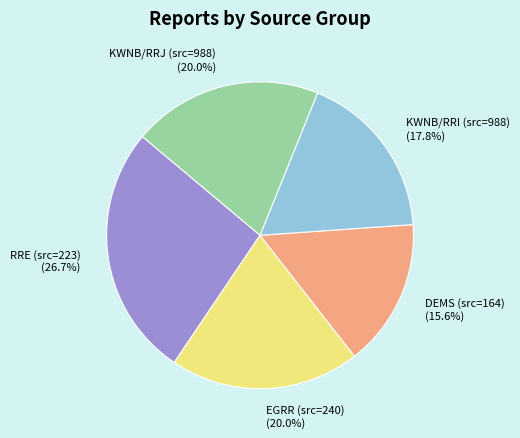

What is the smallest slice in the pie chart?

DEMS (src=164) (15.6%)